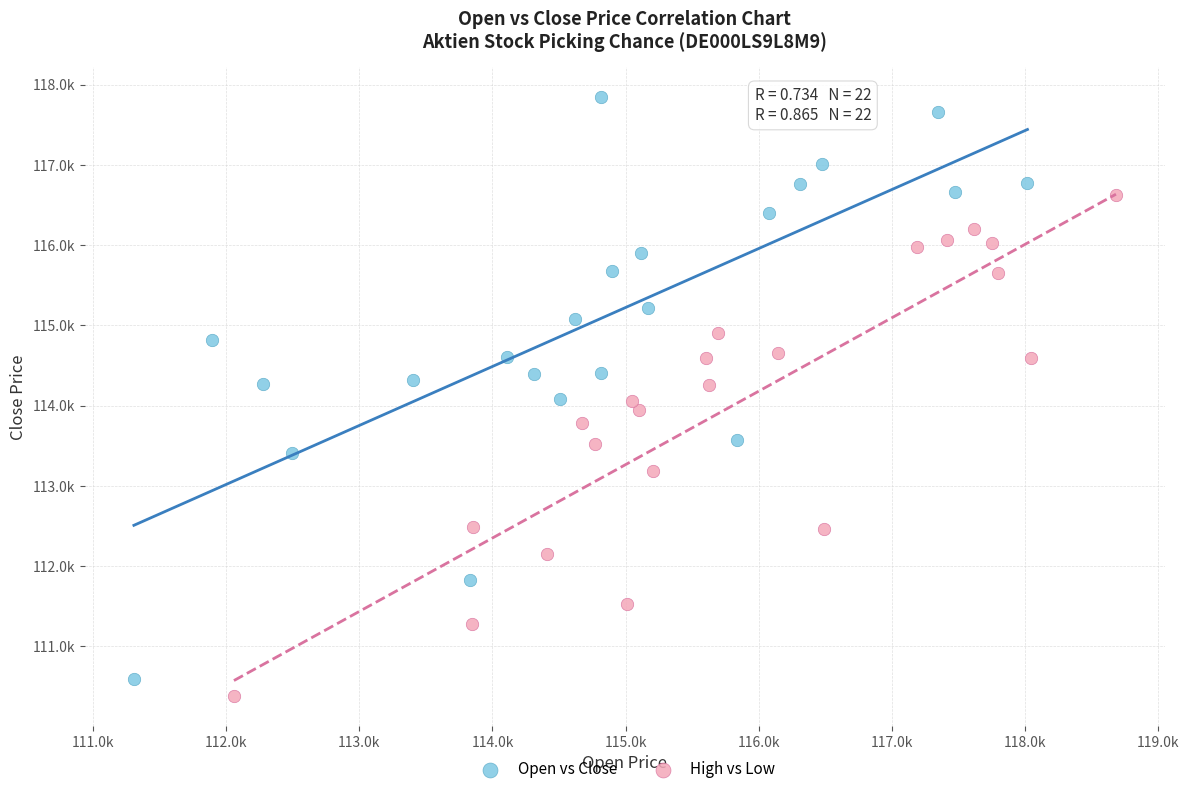

What are all the series names shown in the legend?

Open vs Close, High vs Low